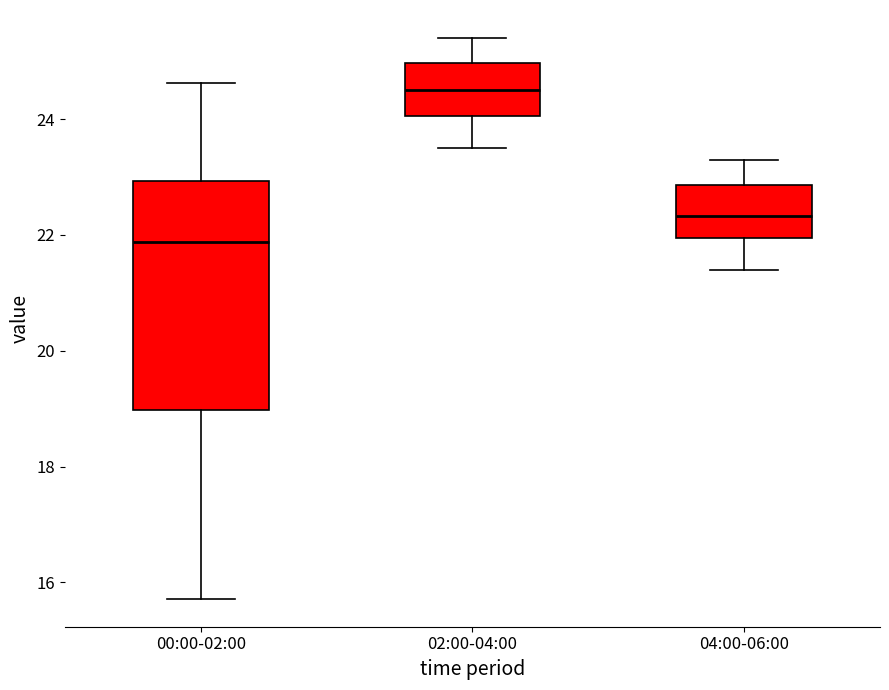

Reading left to right, transcribe this box plot: for each box, give where its median line is, the range the box spans, and where its two whiskers end, as read against the y-axis. The values are not printed on the chart, so give them approximately, as read against the axis.

00:00-02:00: median 21.8, box 19.0 to 23.0, whiskers 15.8 to 24.6
02:00-04:00: median 24.6, box 24.0 to 25.0, whiskers 23.6 to 25.4
04:00-06:00: median 22.4, box 22.0 to 22.8, whiskers 21.4 to 23.4